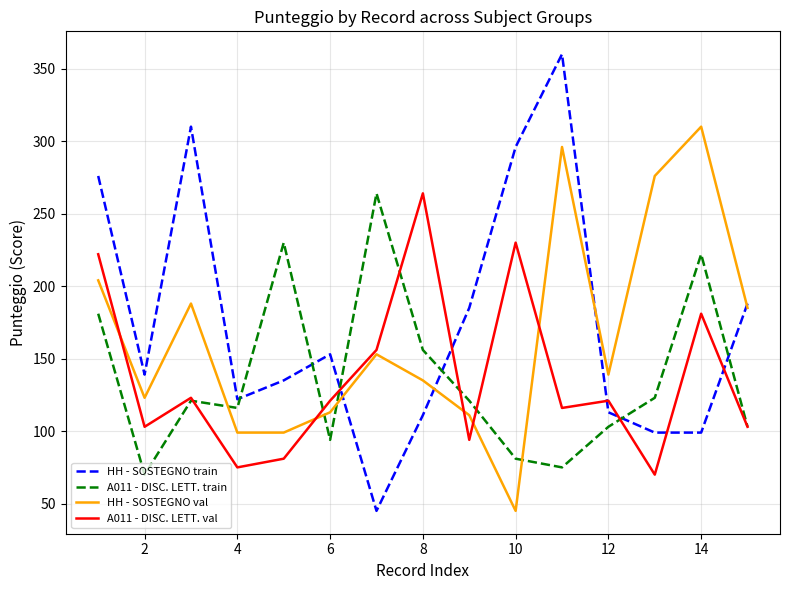

What is the minimum value shown in the chart?

45